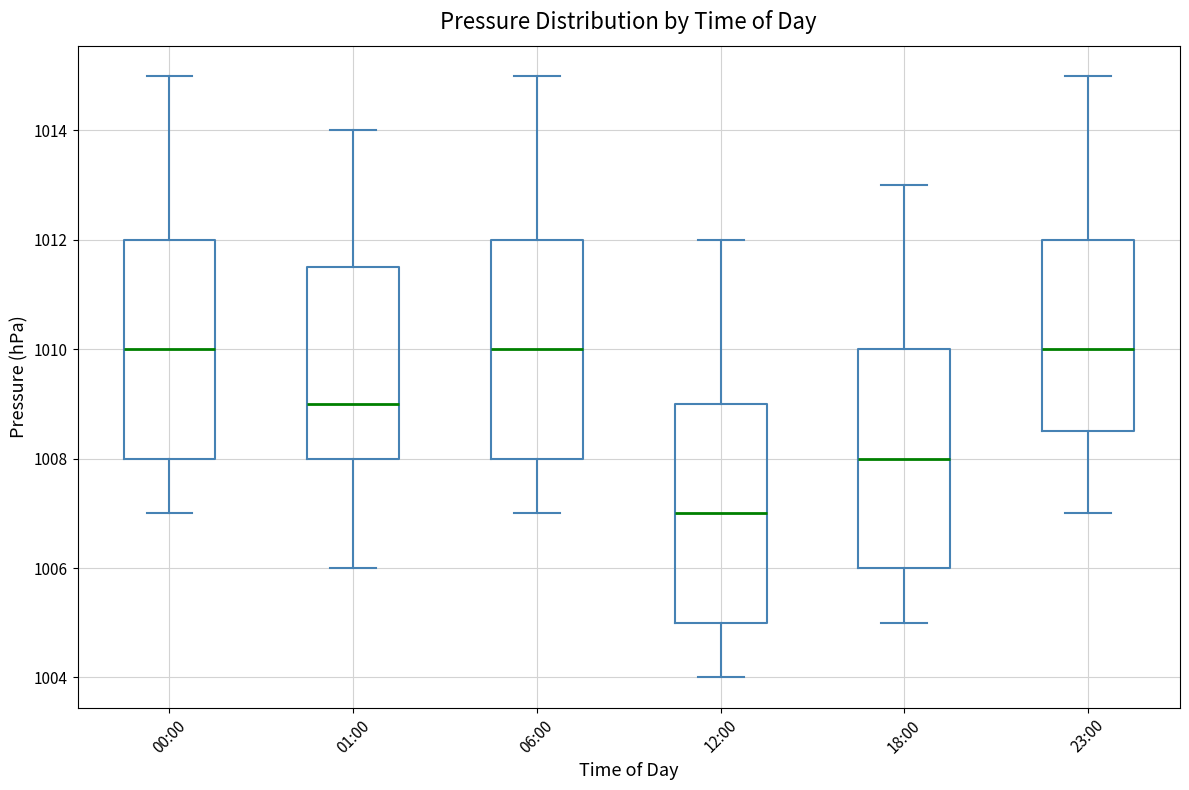

Which box has the lowest median line?

12:00